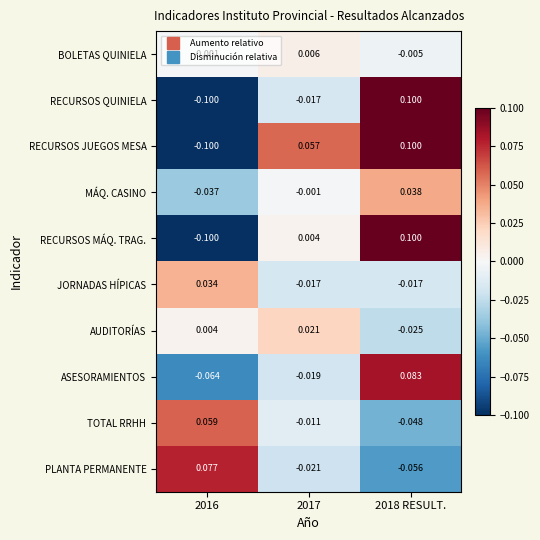

Between 2017 and 2018 RESULT., which series saw the biggest shift?

RECURSOS QUINIELA